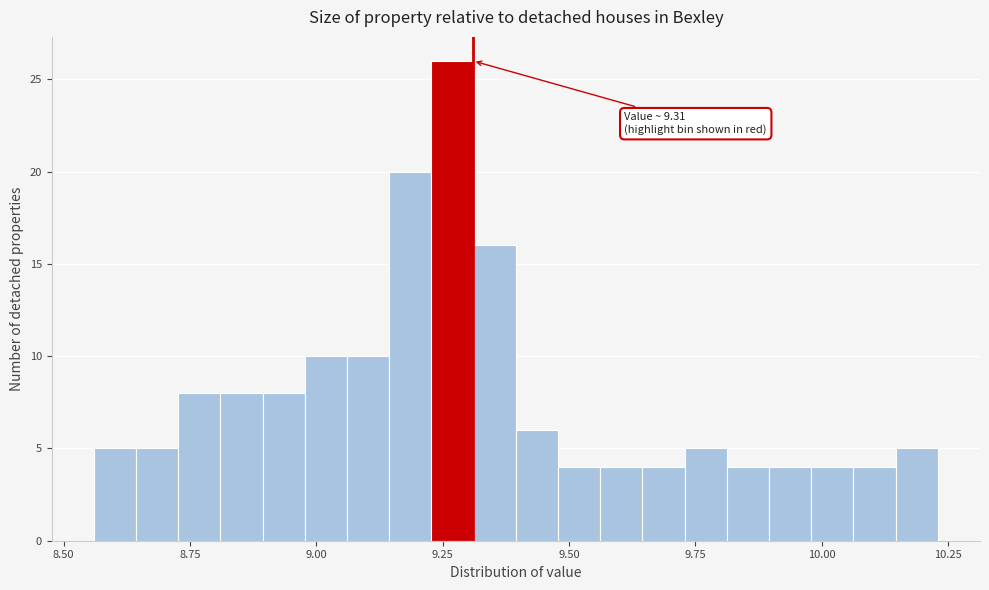

Read against the x-axis, roughly where is the centre of the tallest bar?

9.25